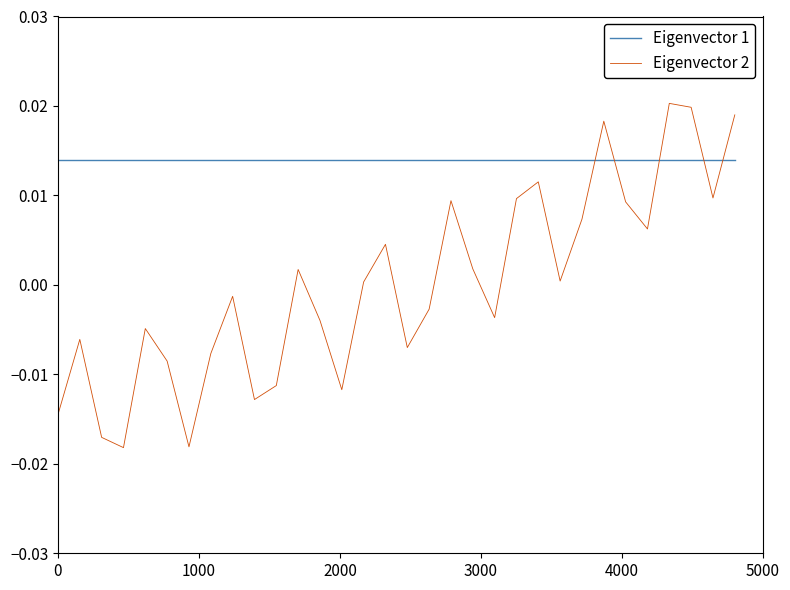

Which series has the largest total across all categories?

Eigenvector 1